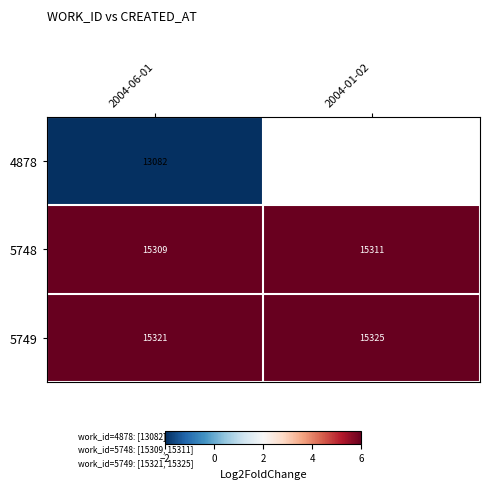

What is the greatest value displayed?

6.0